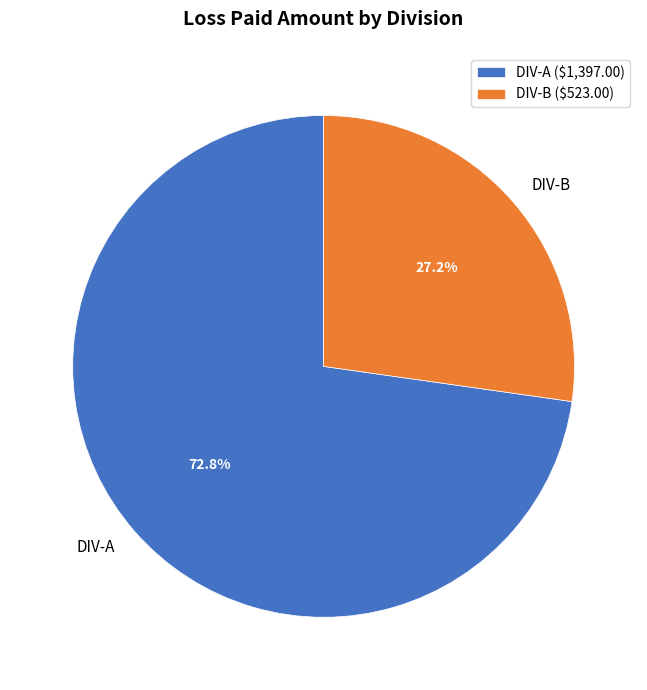

Does any single category account for the majority?

Yes